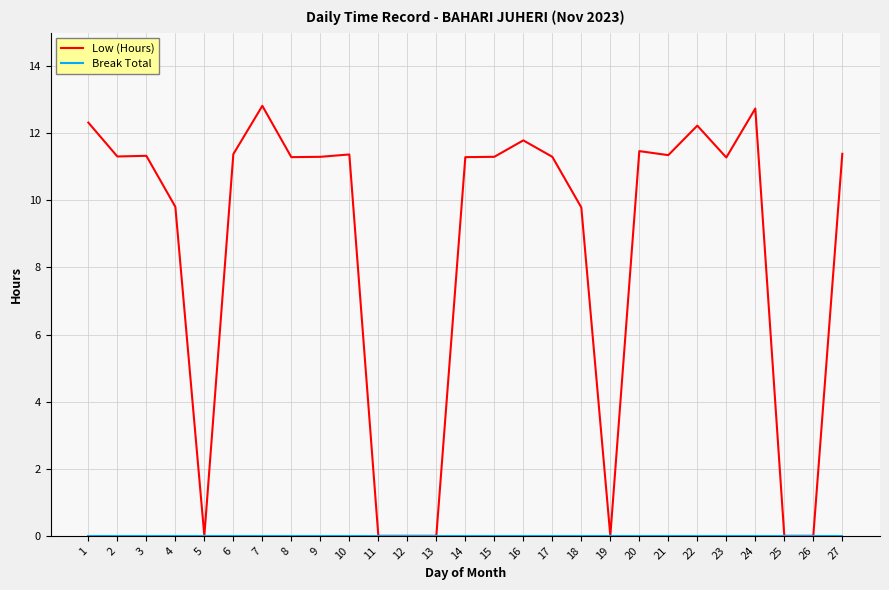

What is the difference between the highest and lowest values at 16?

11.8